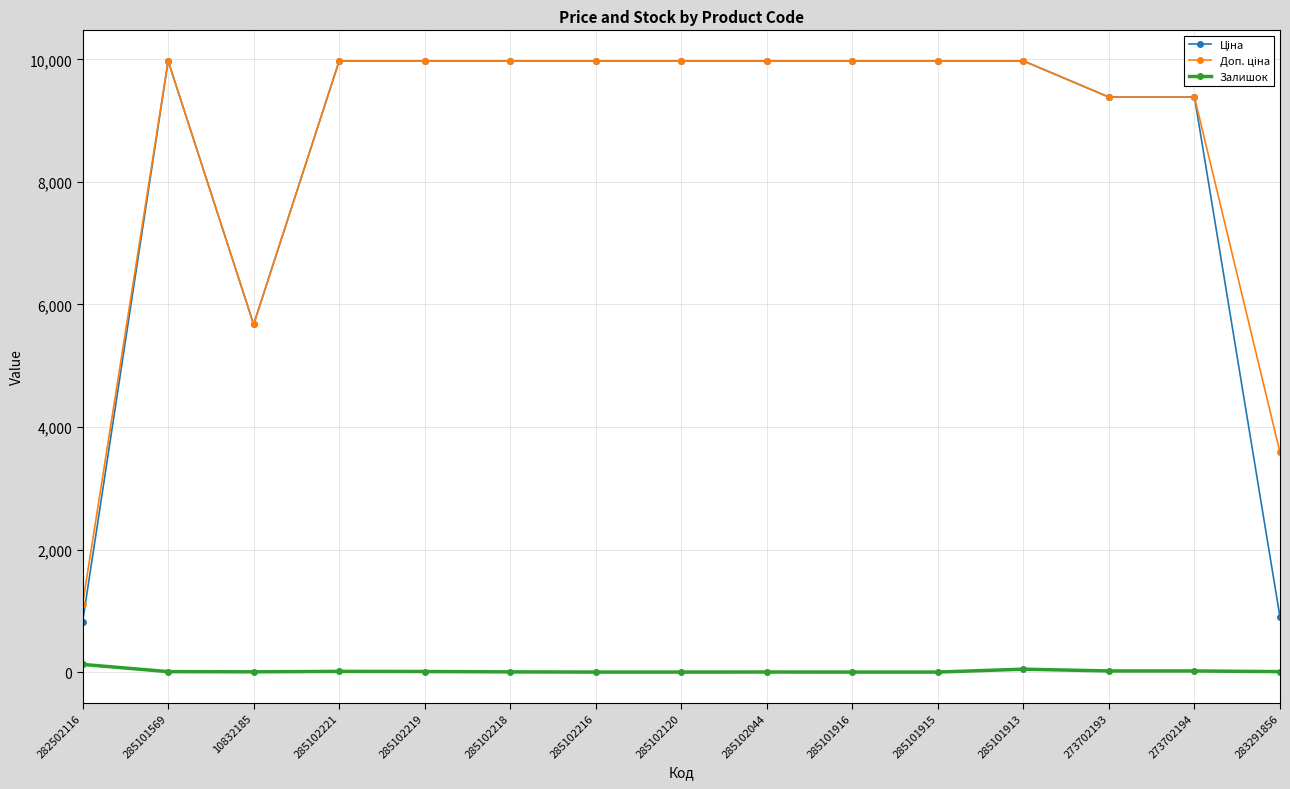

What is the greatest value displayed?

9975.0